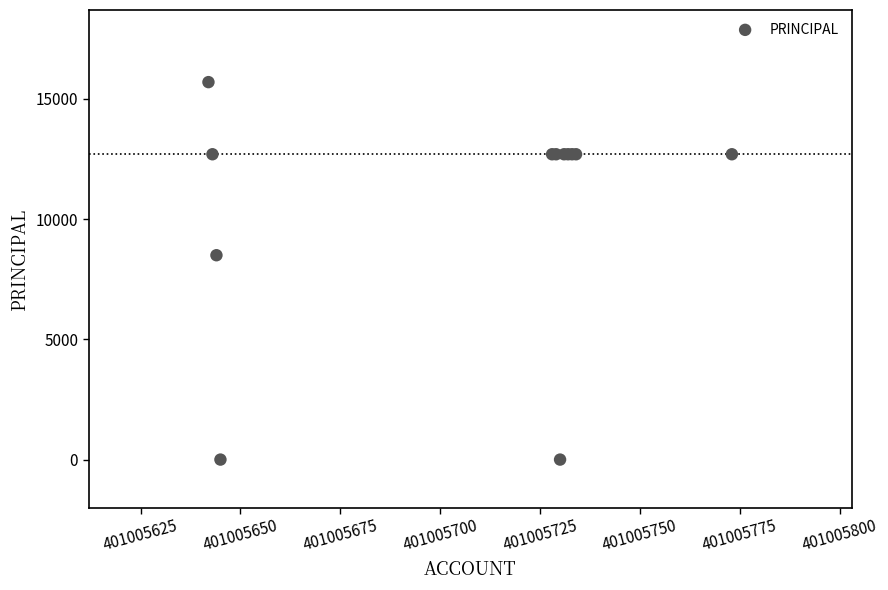

What Y value in the scatter plot is closest to 7850?

8500